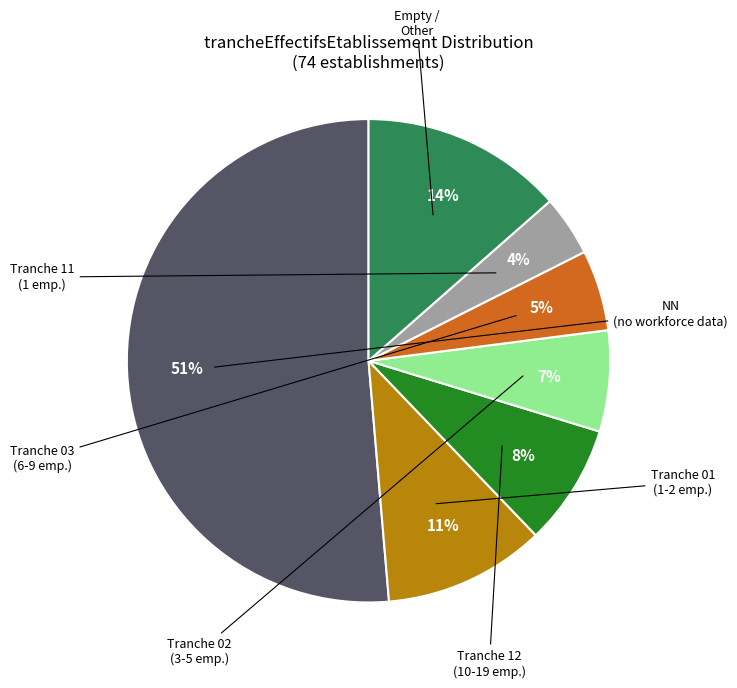

To the nearest percent, what is the average slice percentage?

14%